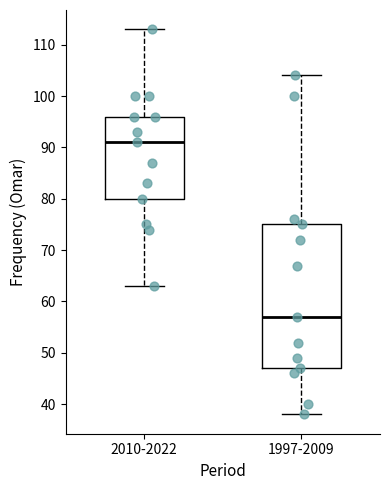

Reading left to right, transcribe this box plot: for each box, give where its median line is, the range the box spans, and where its two whiskers end, as read against the y-axis. The values are not printed on the chart, so give them approximately, as read against the axis.

2010-2022: median 91, box 80 to 96, whiskers 63 to 113
1997-2009: median 57, box 47 to 75, whiskers 38 to 104